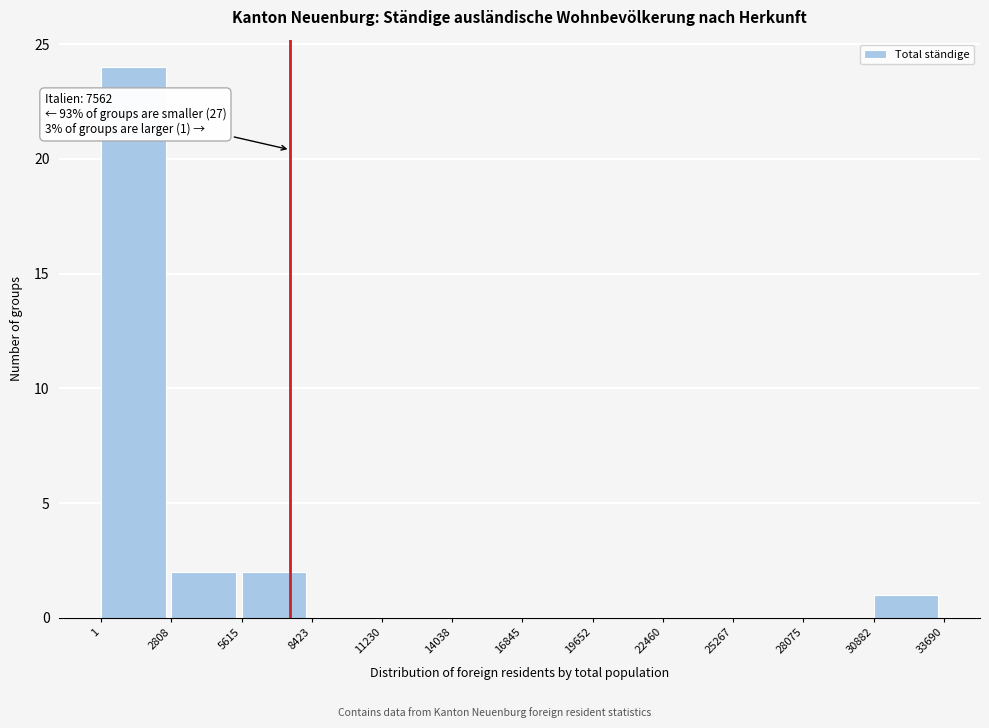

Which range on the x-axis has the tallest bar?

1 to 2808